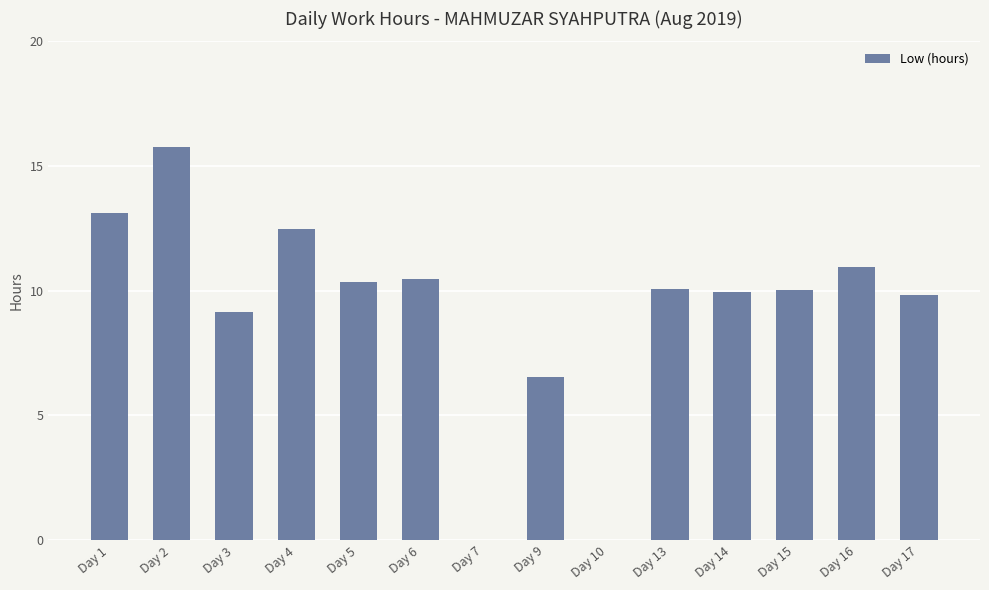

Does the chart contain stacked bars?

No